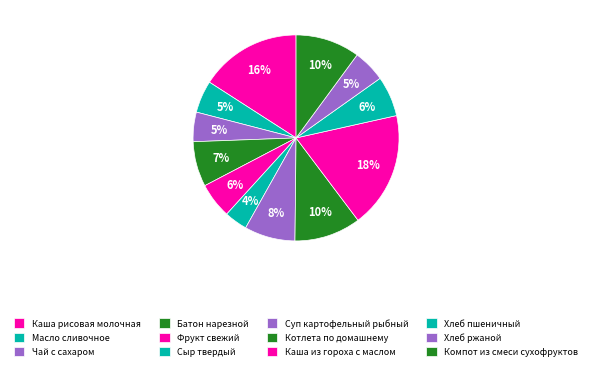

Rank the categories by value from lowest to highest.

Сыр твердый, Чай с сахаром, Масло сливочное, Хлеб ржаной, Фрукт свежий, Хлеб пшеничный, Батон нарезной, Суп картофельный рыбный, Компот из смеси сухофруктов, Котлета по домашнему, Каша рисовая молочная, Каша из гороха с маслом